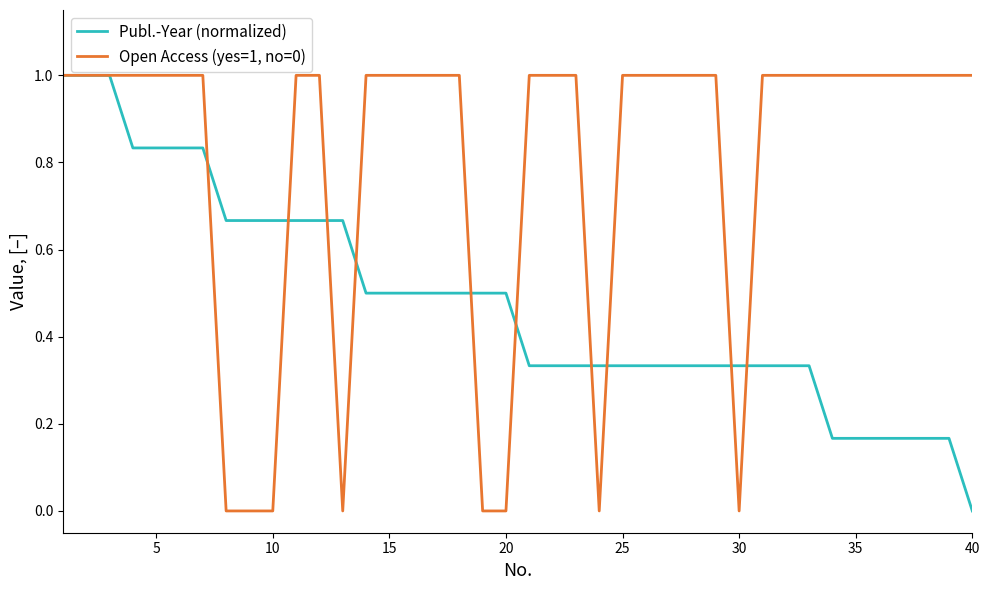

Which series has the largest total across all categories?

Open Access (yes=1, no=0)